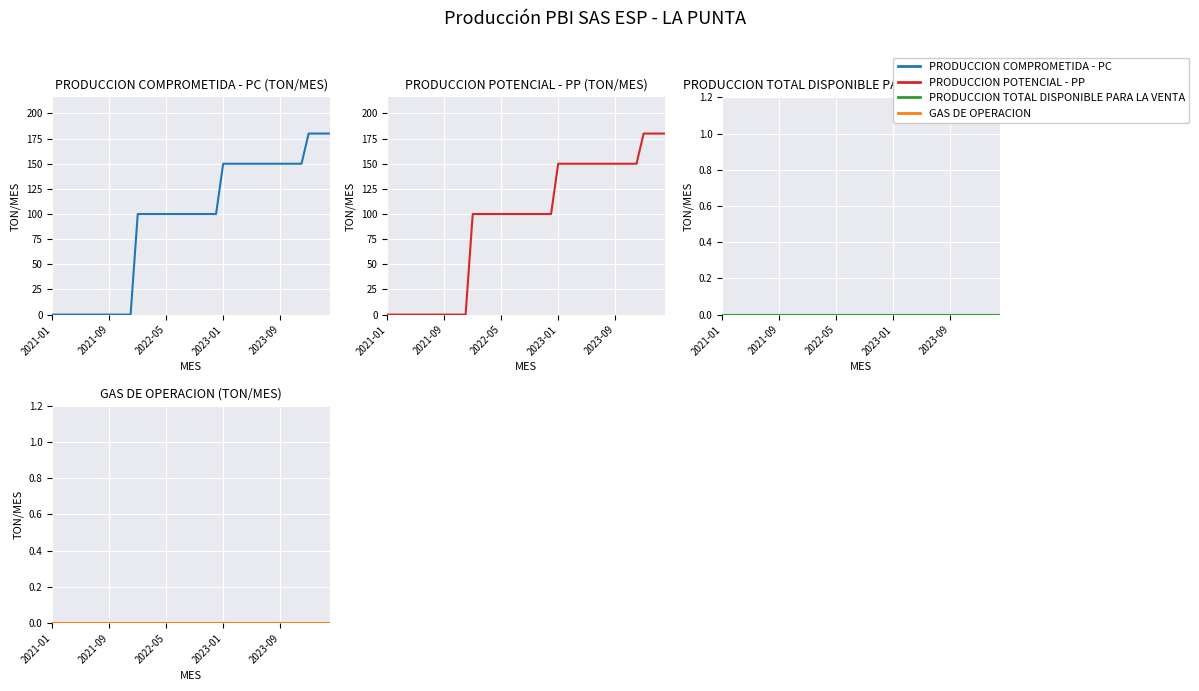

The value of PRODUCCION COMPROMETIDA - PC (TON/MES) at 7 is -68. True or false?

False